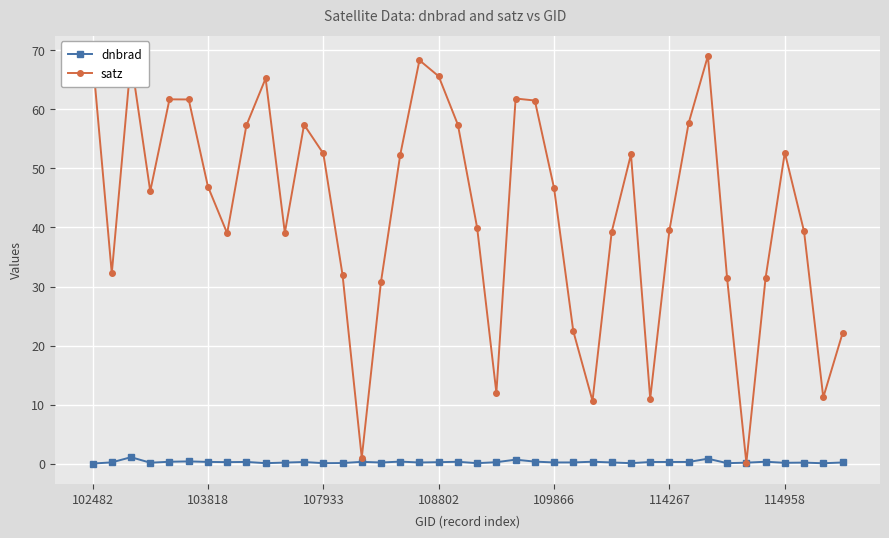

Which series has the largest total across all categories?

satz